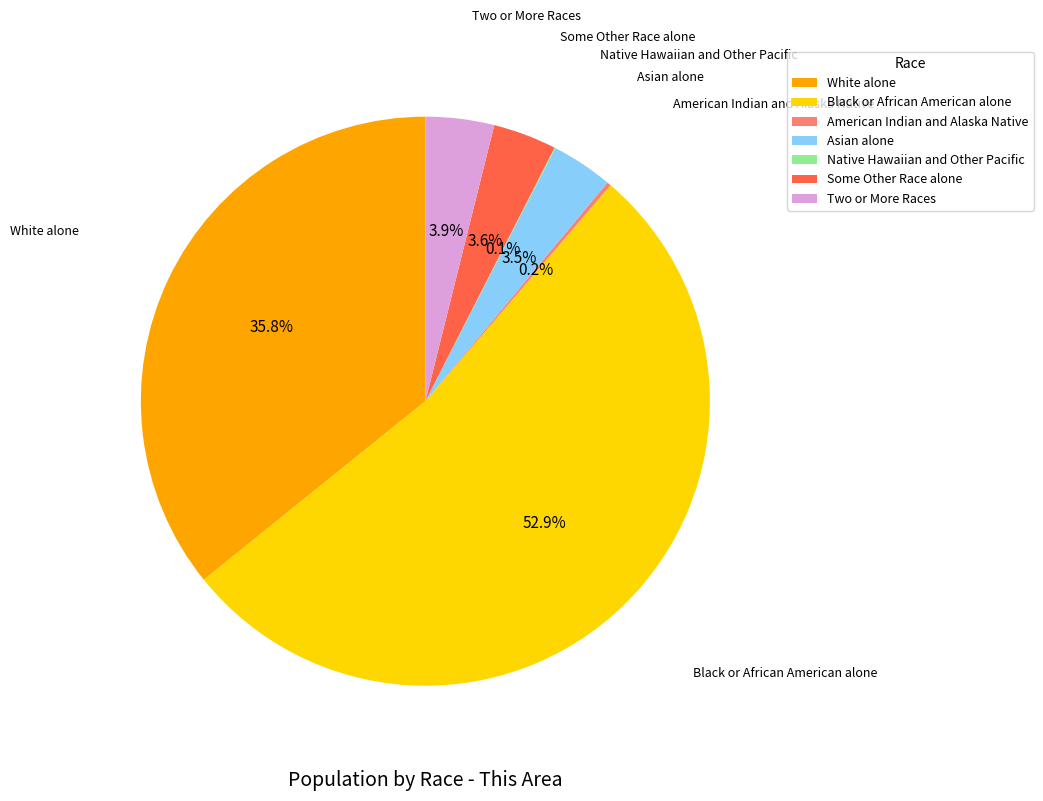

What portion of the pie excludes Some Other Race alone?

96.4%